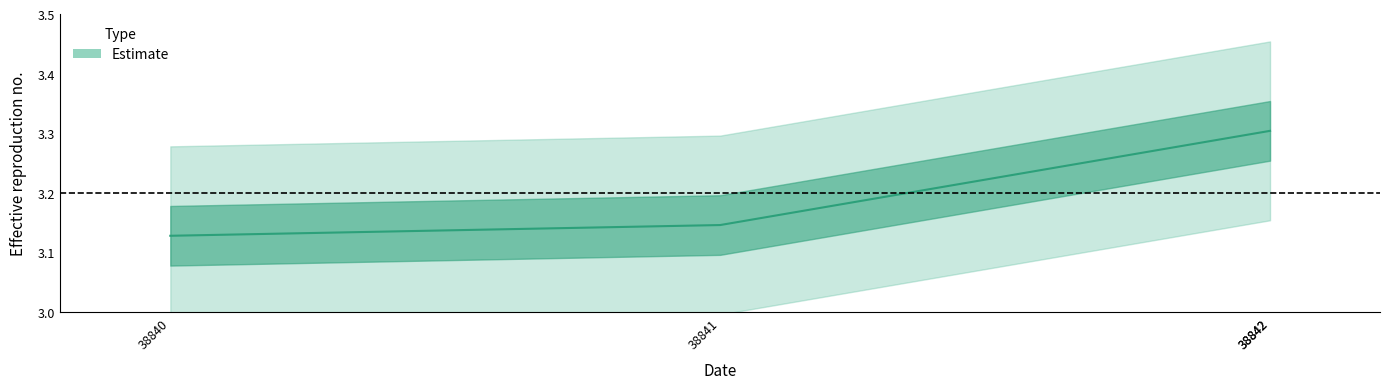

True or false: there are more than 1 points higher than both neighbors.

False